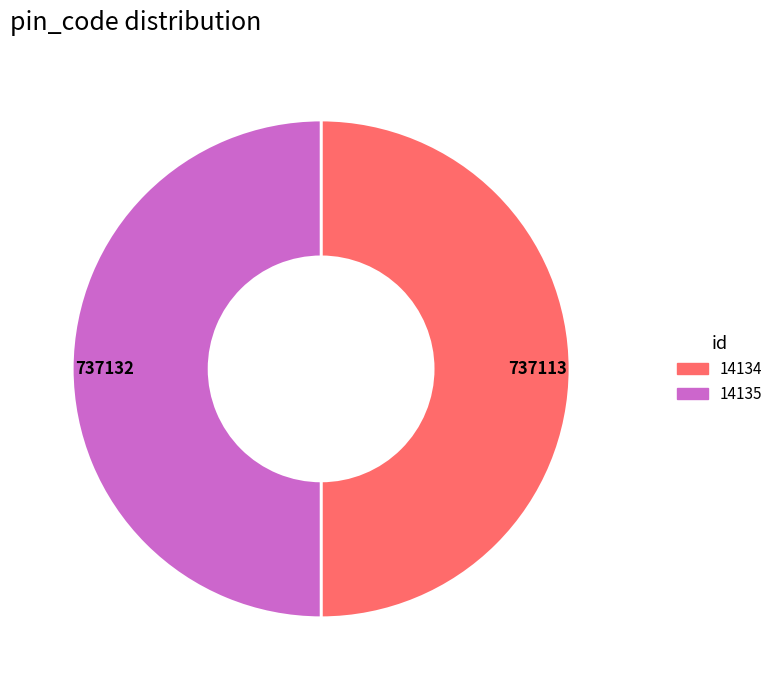

Count the number of slices in the pie.

2